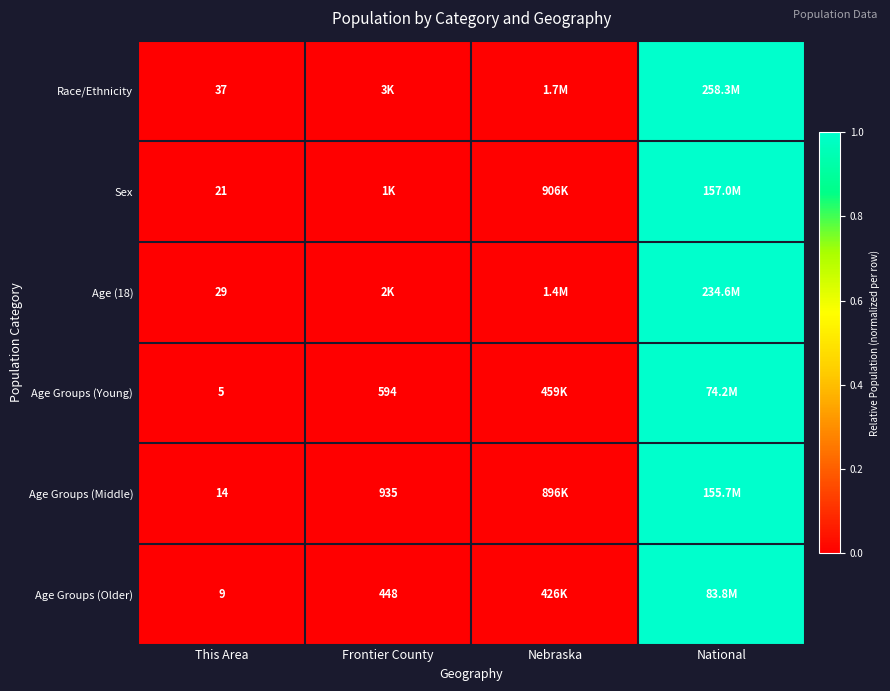

Rank the categories by Sex value from highest to lowest.

National, Nebraska, Frontier County, This Area